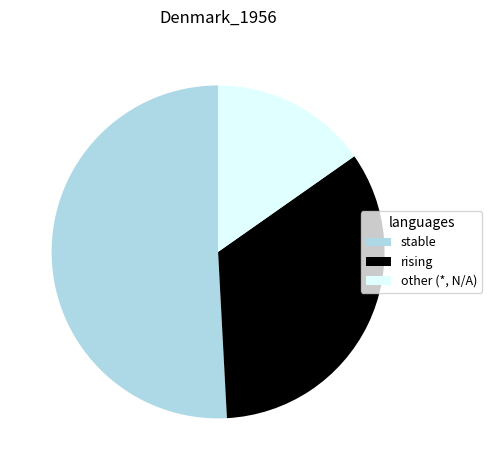

How many segments does this pie chart have?

3